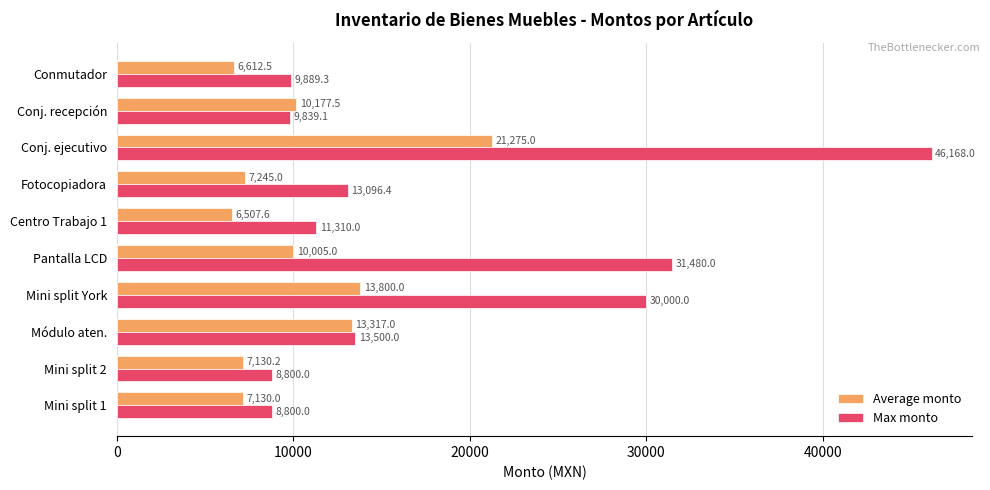

Rank the series by their average value, from lowest to highest.

Average monto, Max monto